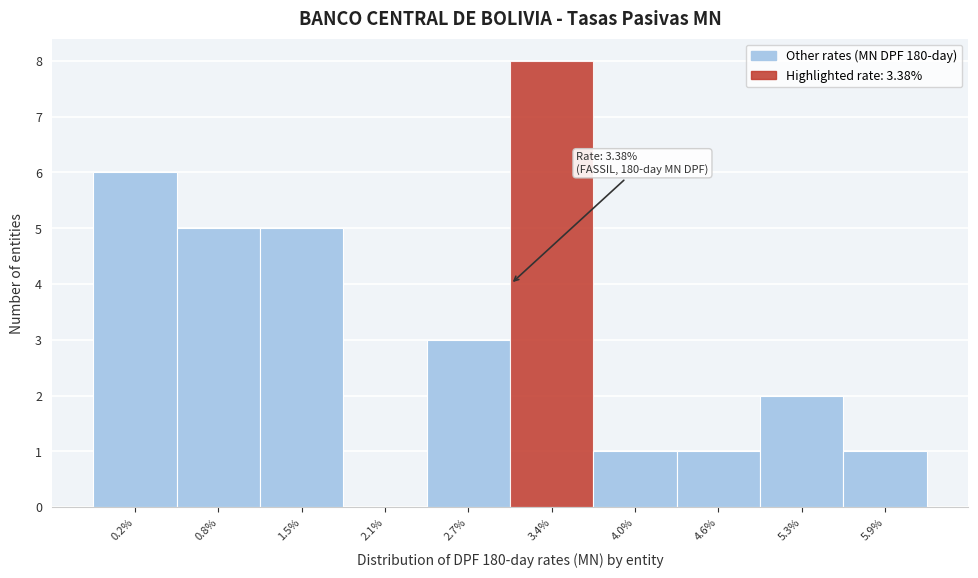

Reading left to right, transcribe all the data shown in this chart.

0.2%=6	0.8%=5	1.5%=5	2.1%=0	2.7%=3	3.4%=8	4.0%=1	4.6%=1	5.3%=2	5.9%=1